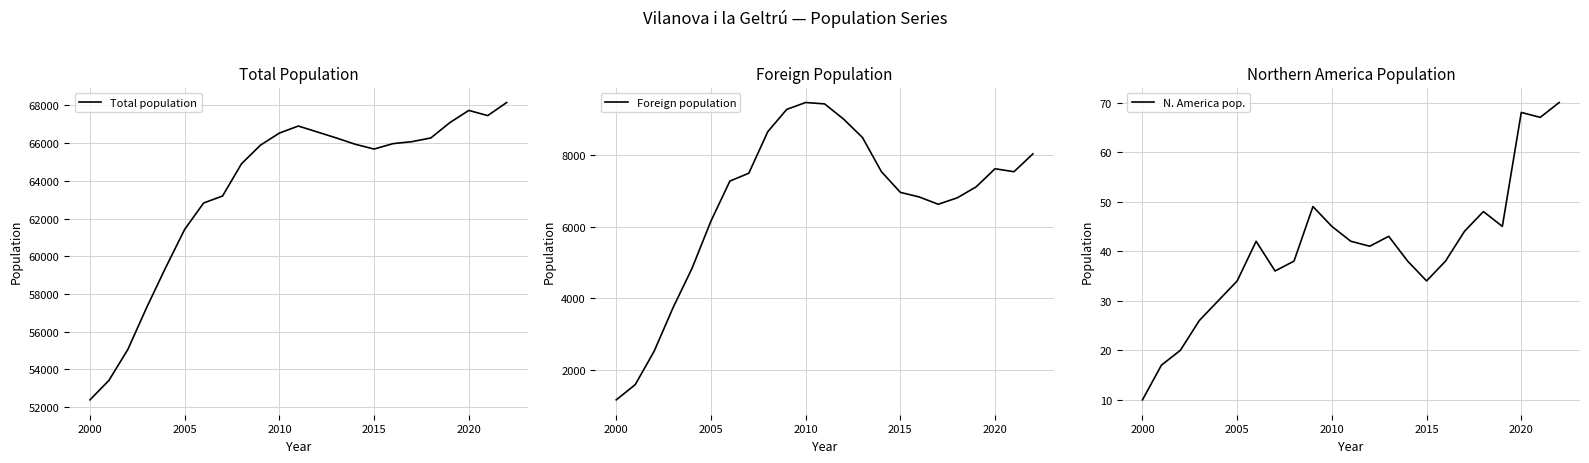

What is the highest value of the Total population series?

68152